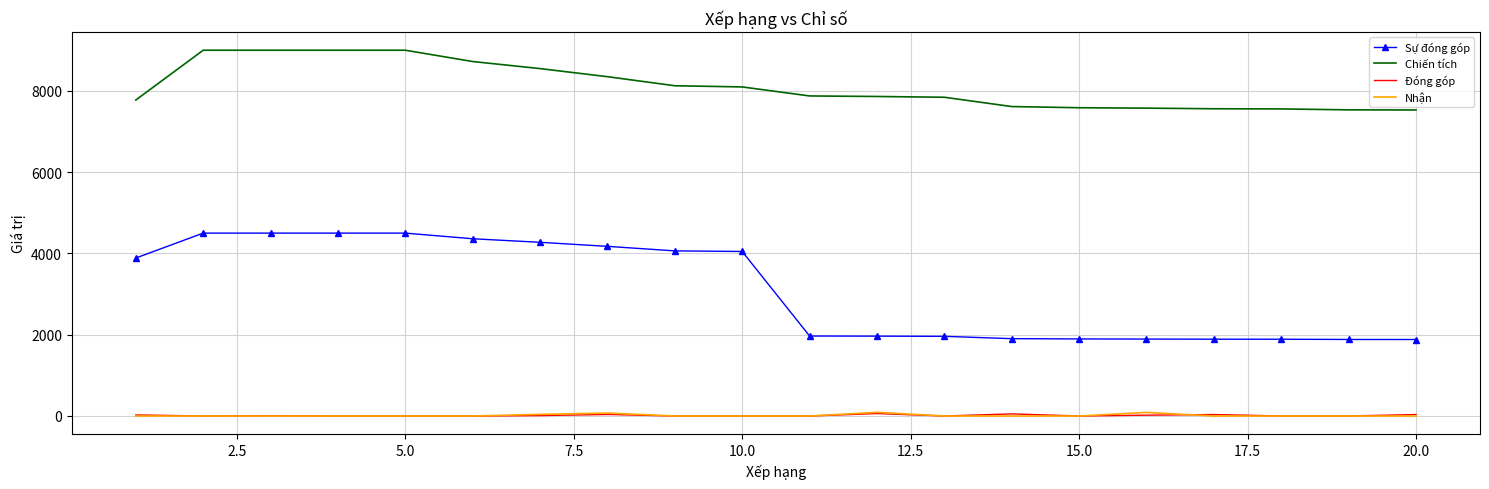

In Đóng góp, how many points are higher than both neighbors (excluding endpoints)?

5